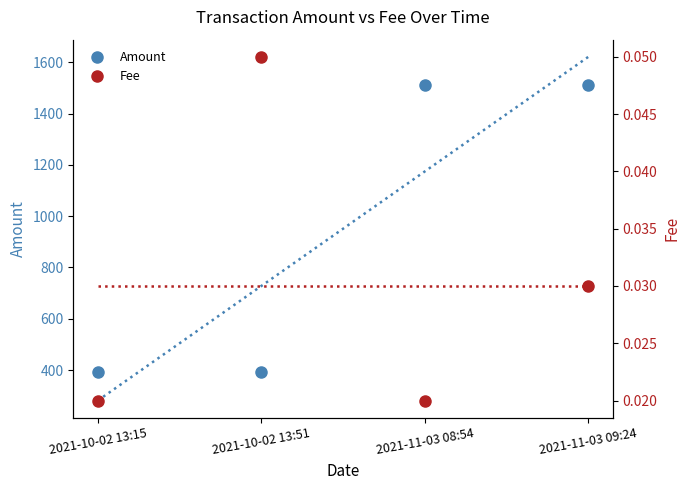

Where is the first local minimum for Amount?

2021-10-02 13:51